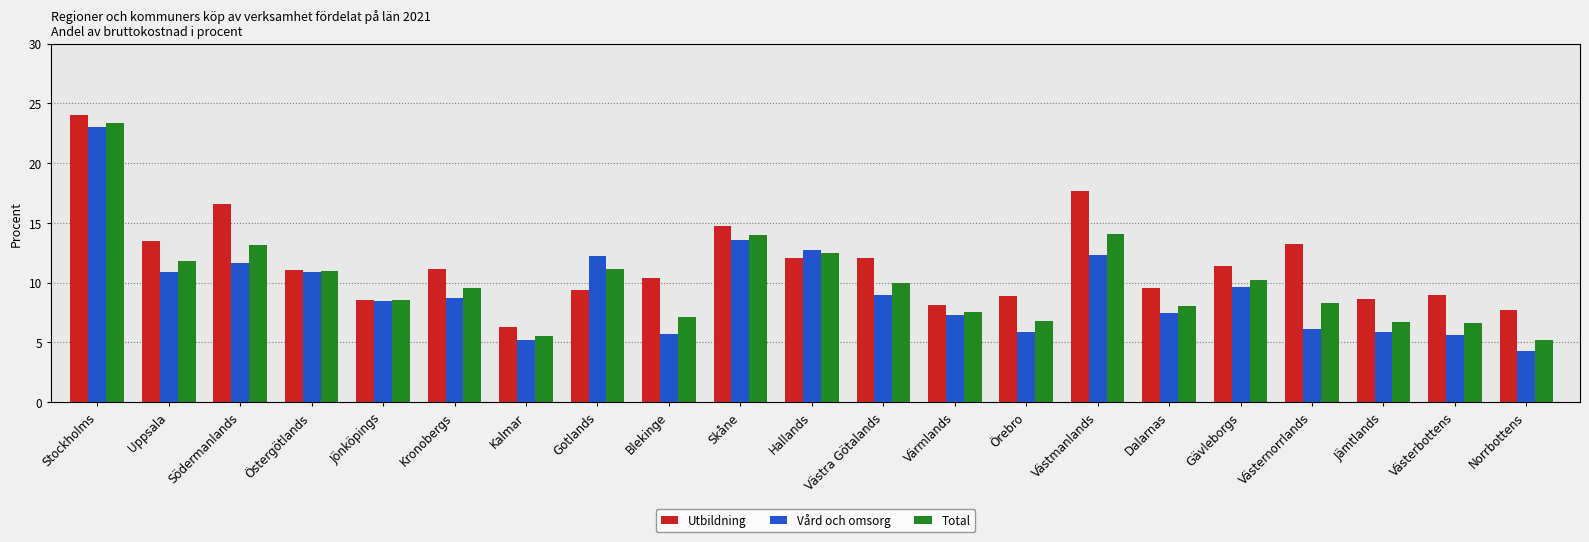

What is the sum of all Vård och omsorg values?

196.4